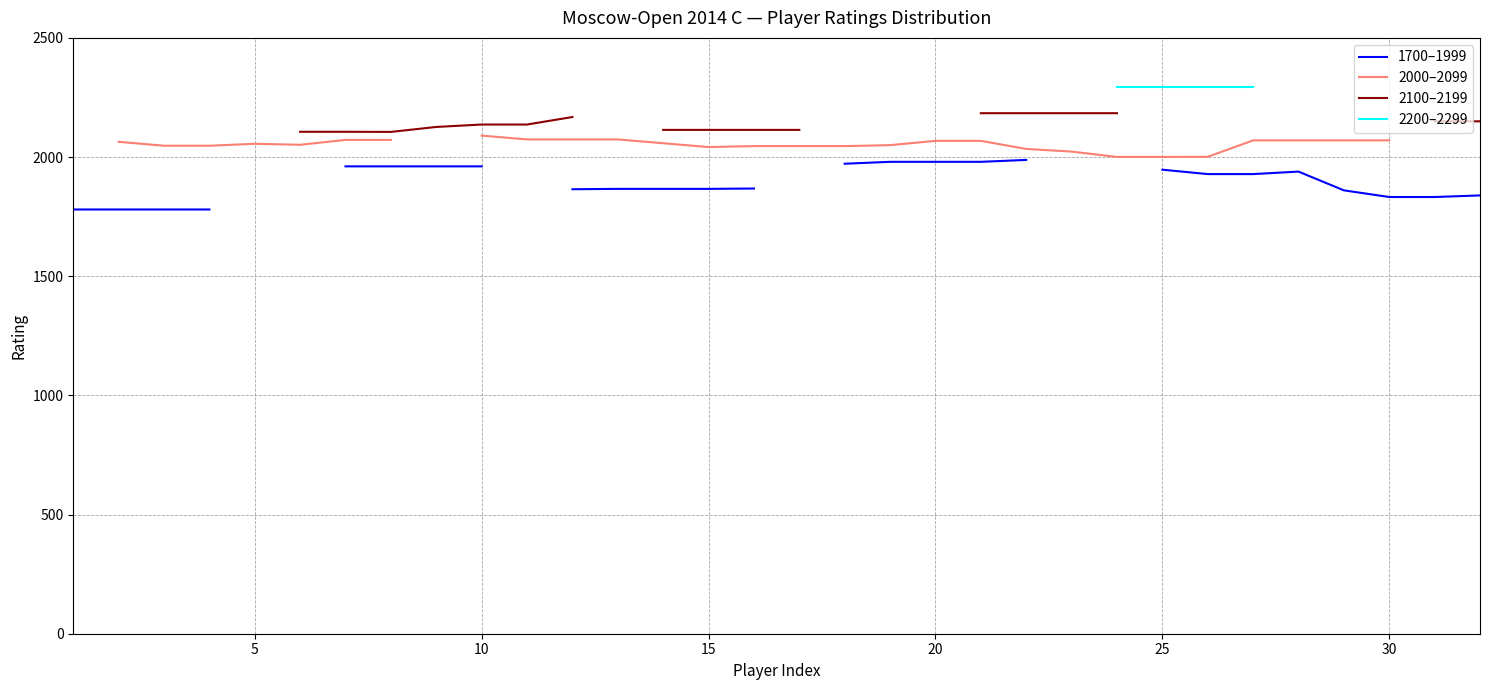

How many lines are shown in the chart?

4